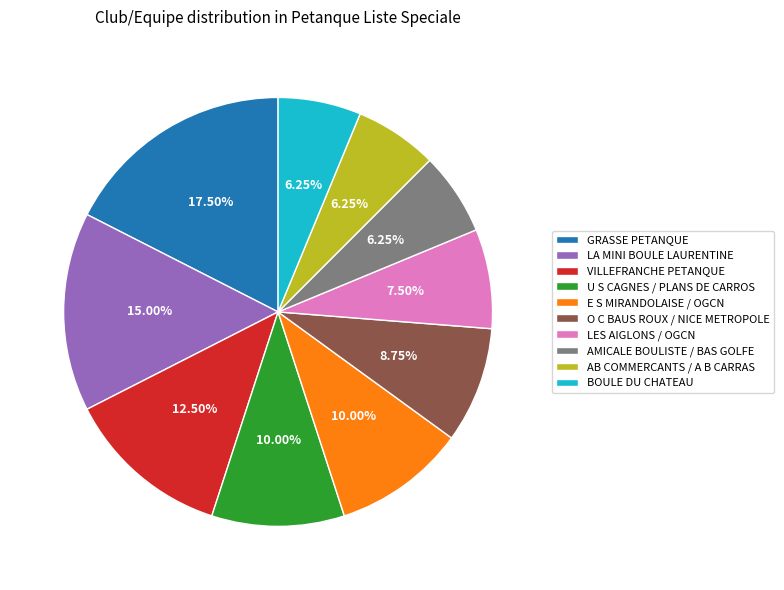

Approximately how many times larger is the value at O C BAUS ROUX / NICE METROPOLE compared to AB COMMERCANTS / A B CARRAS?

1.4